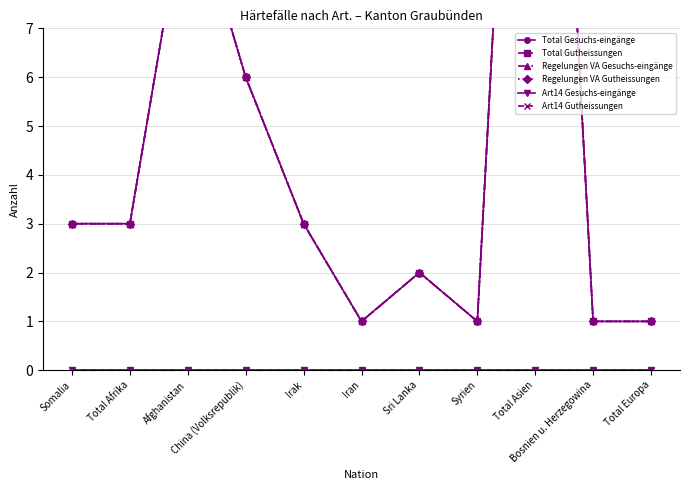

List the series in order of their peak value, lowest first.

Art14 Gesuchs-eingänge, Art14 Gutheissungen, Total Gesuchs-eingänge, Total Gutheissungen, Regelungen VA Gesuchs-eingänge, Regelungen VA Gutheissungen